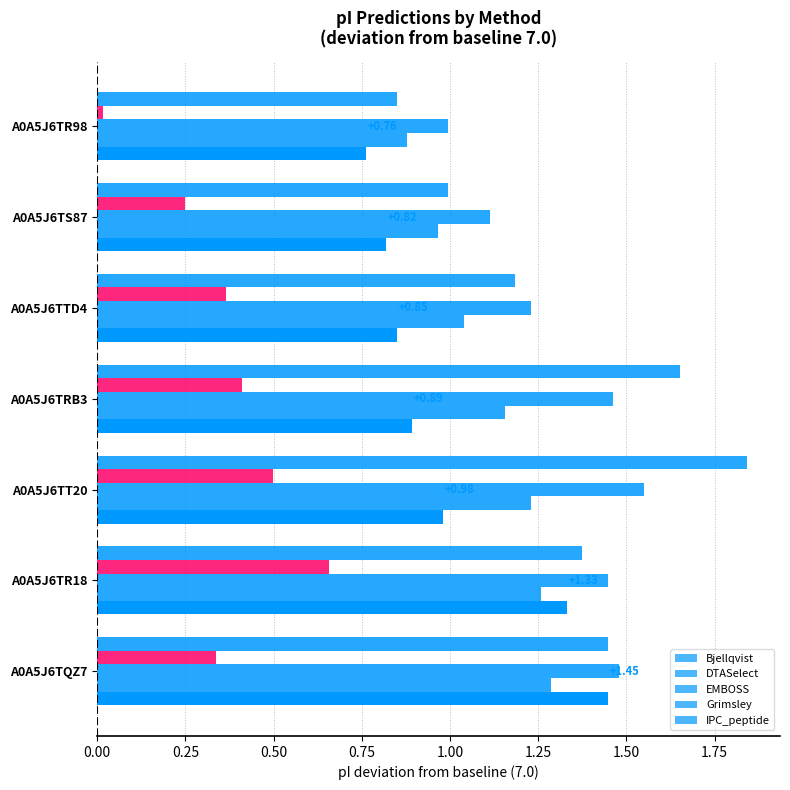

How many values in the EMBOSS series are below 1?

1